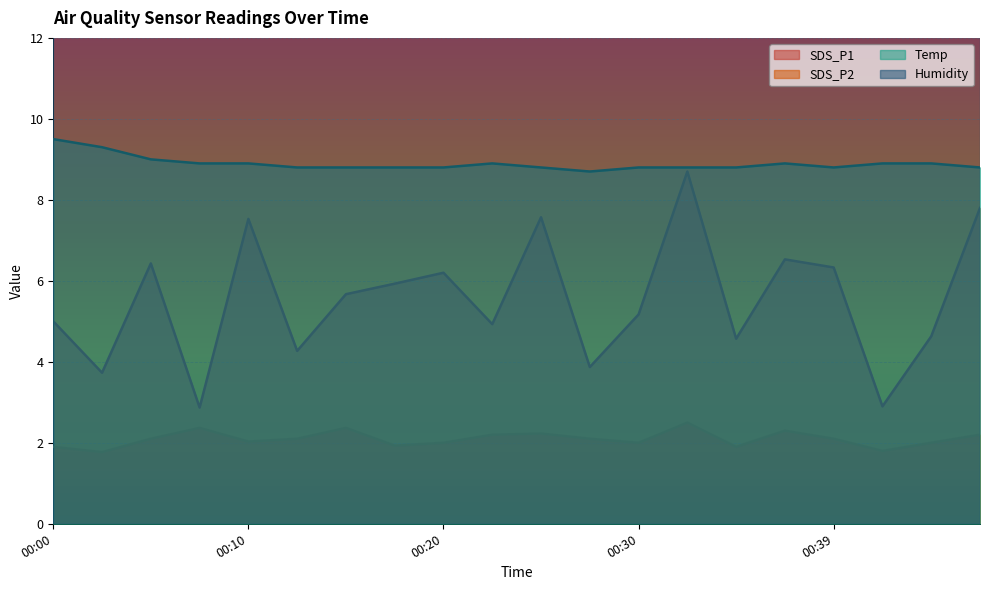

How many interior local valleys does the SDS_P2 series have?

6